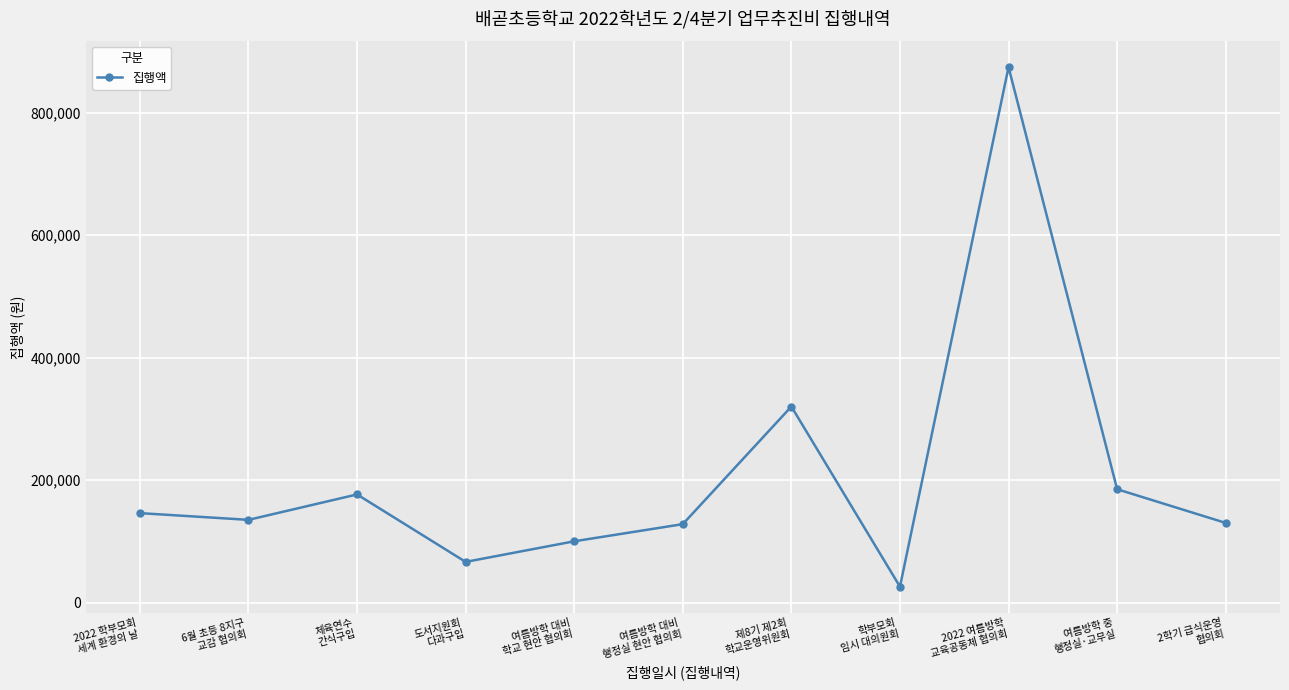

What is the value of the 1st point from the left?

146000